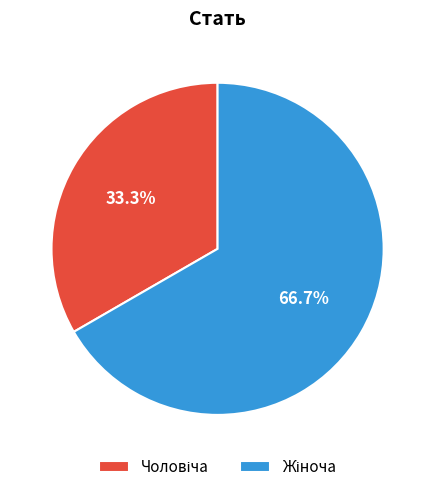

Is there any slice that represents more than half of the pie?

Yes